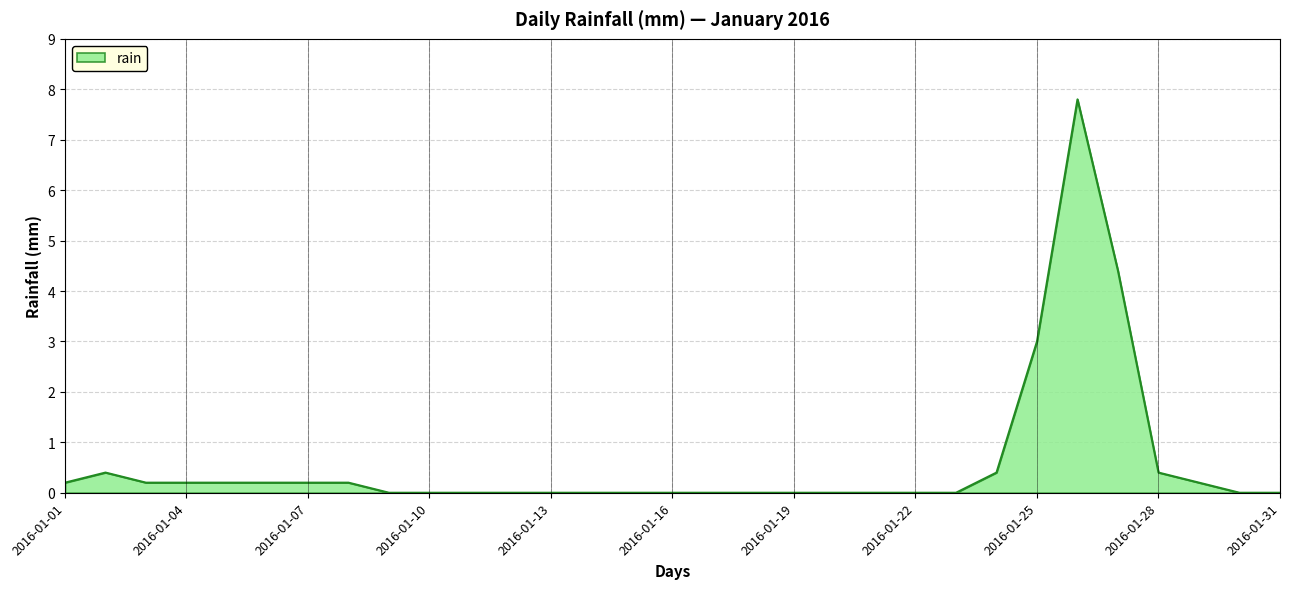

What is the greatest value displayed?

7.8